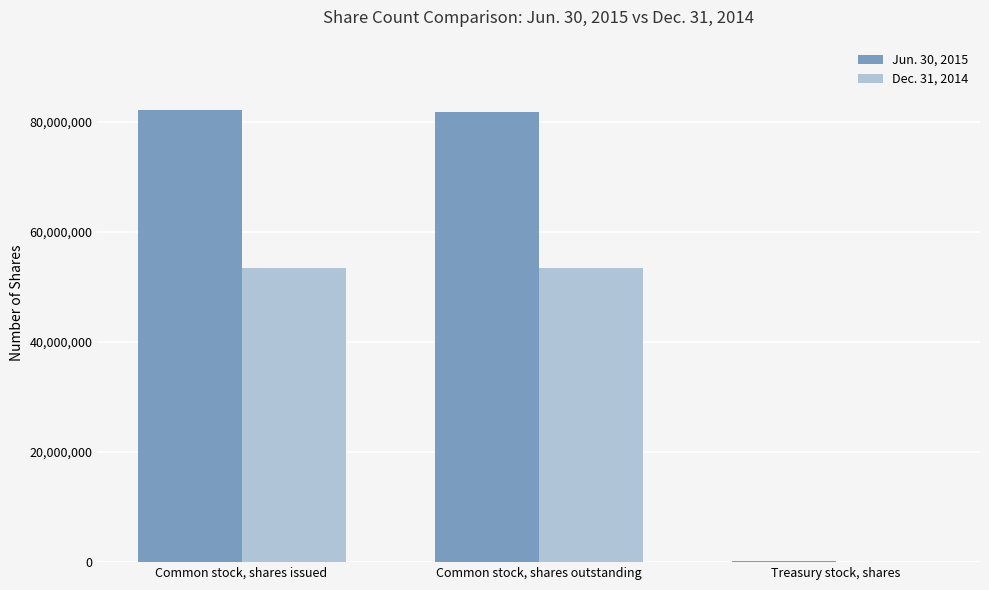

Where is Dec. 31, 2014 nearest to the value 26766381?

Common stock, shares outstanding